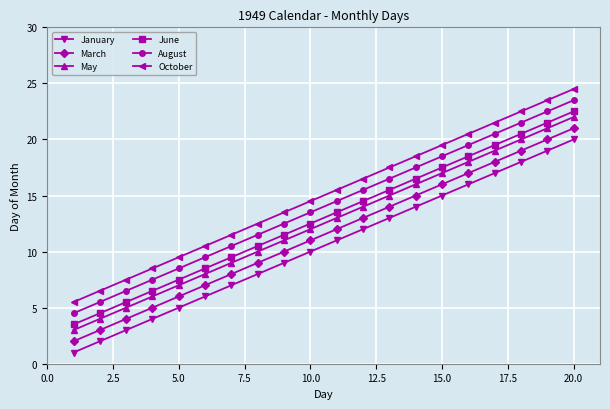

True or false: May has more than 2 points higher than both neighbors.

False